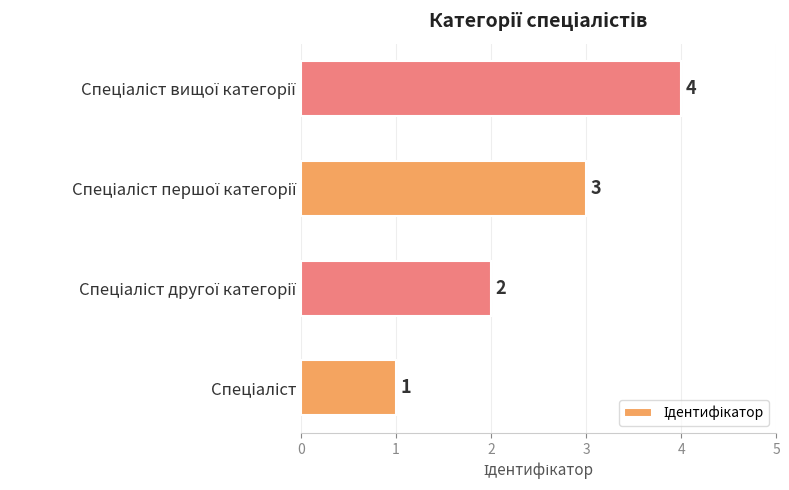

How many values are between 2 and 4?

3